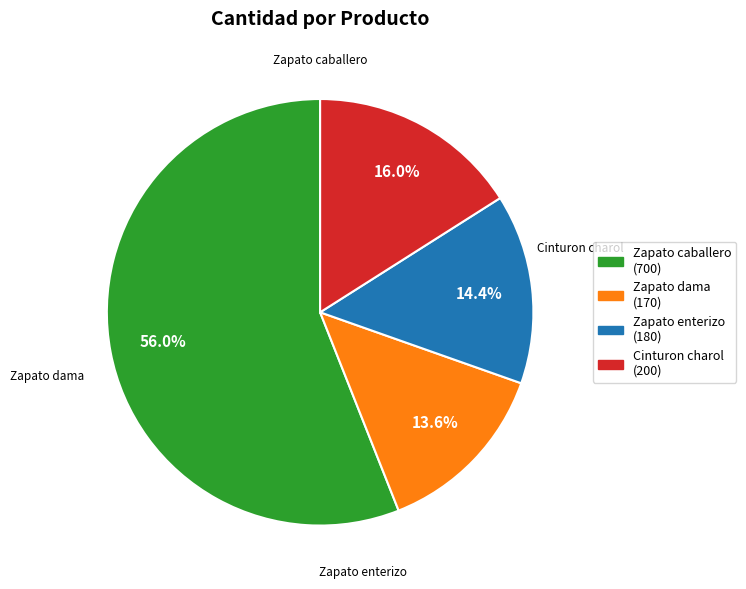

Does any single category account for the majority?

Yes